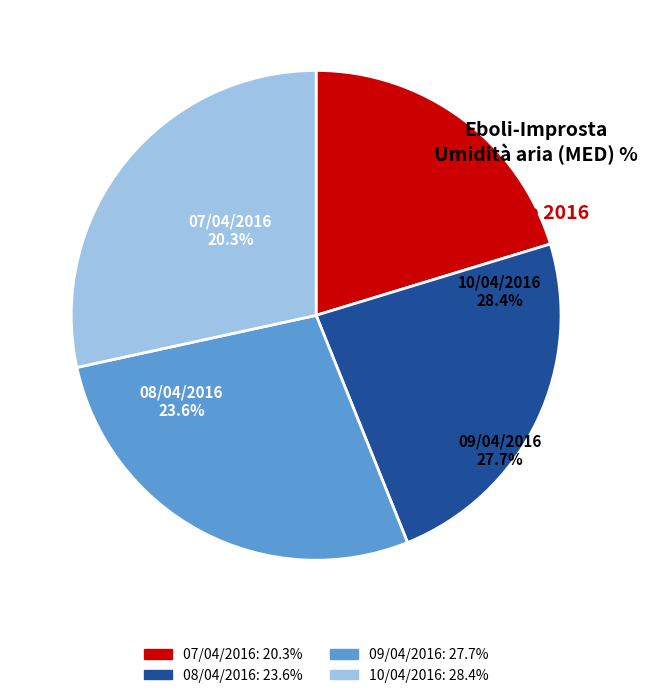

What is the total percentage of 08/04/2016 and 10/04/2016?

52.0%